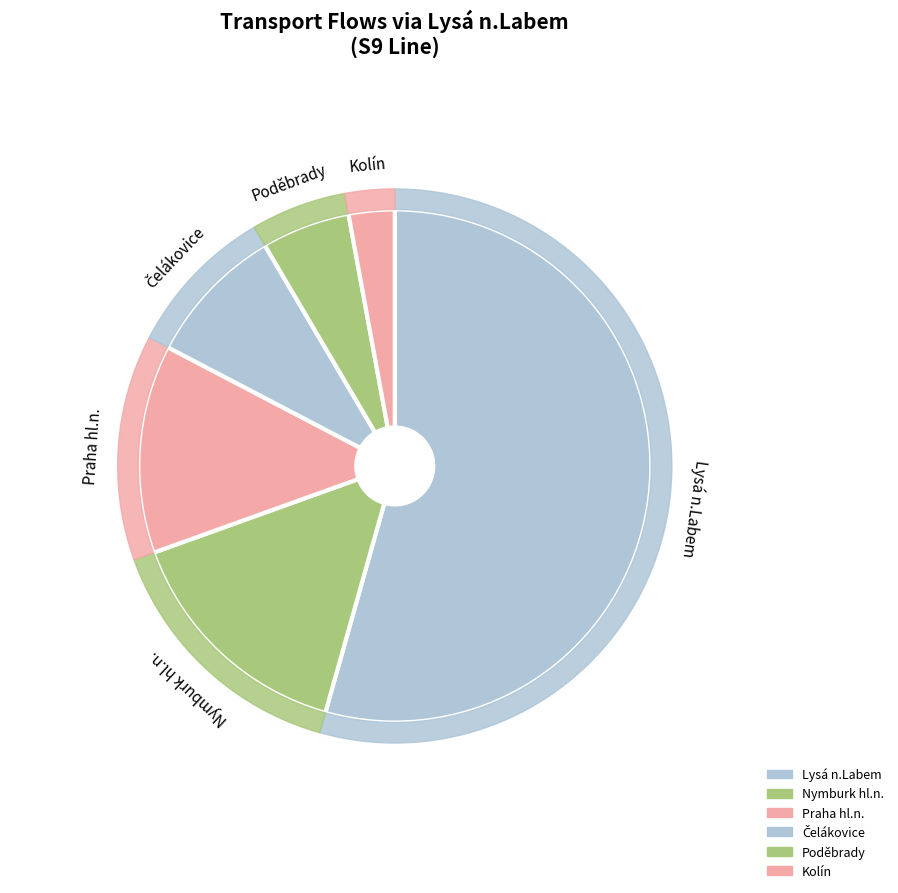

Do Benešov u Prahy and Poděbrady together represent more than half of the pie?

No